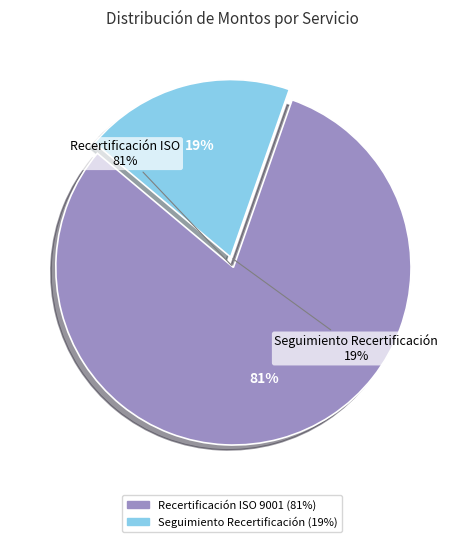

To the nearest percent, what is the combined percentage of Servicio de seguimiento a la Recertificación and Servicio de Recertificación ISO 9001?

100%